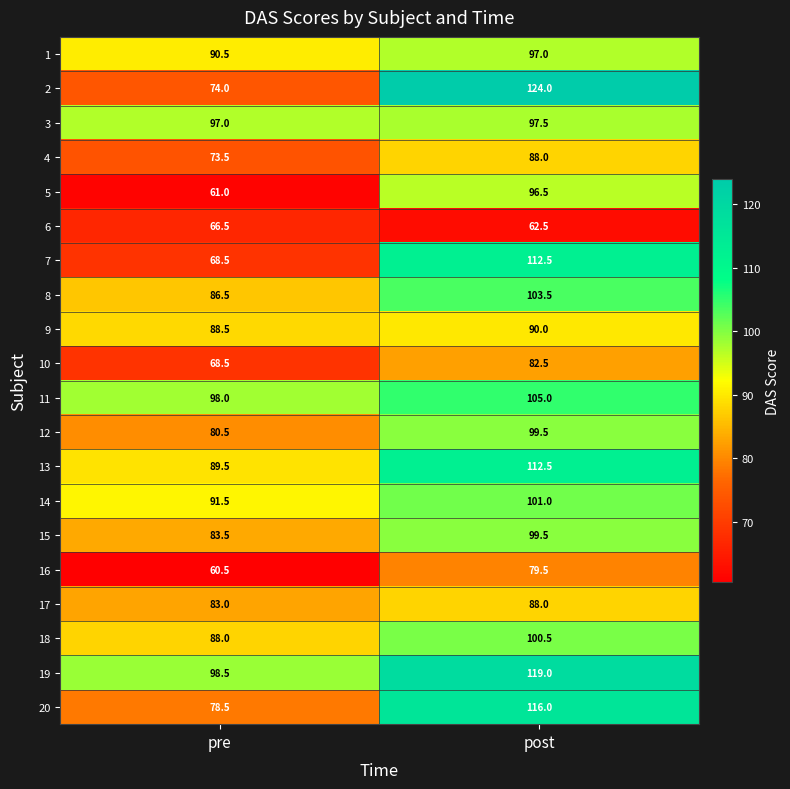

Which series has the largest total across all categories?

19